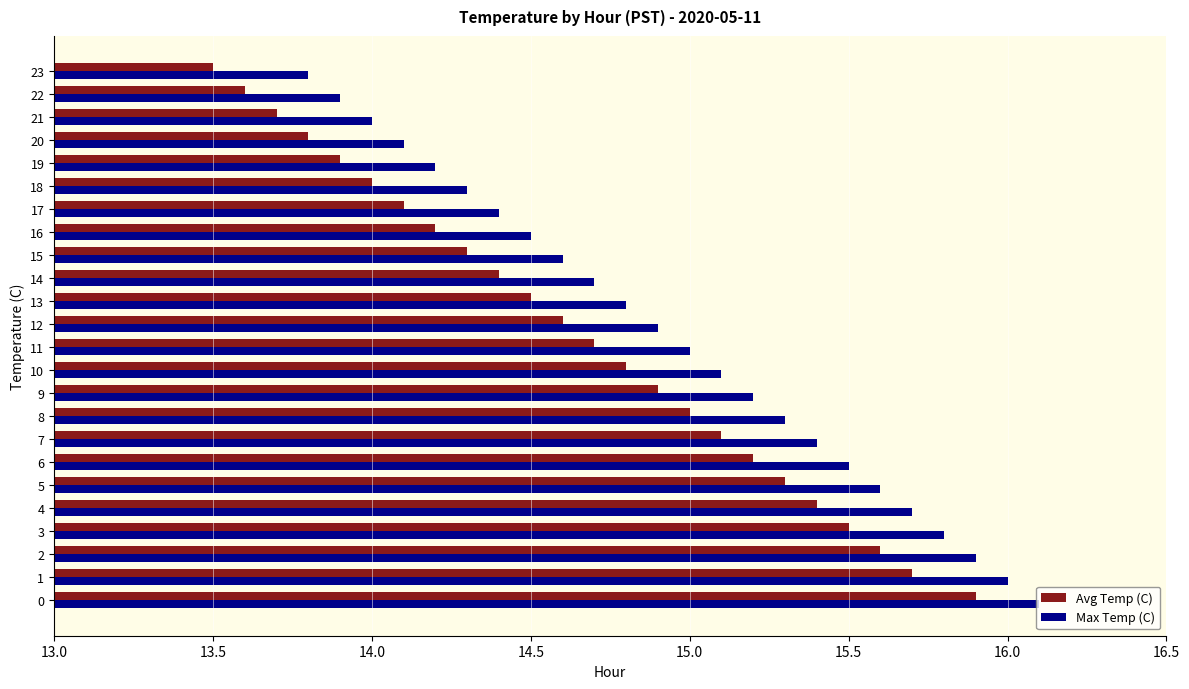

Which series changed the most between 0 and 20?

Avg Temp (C)